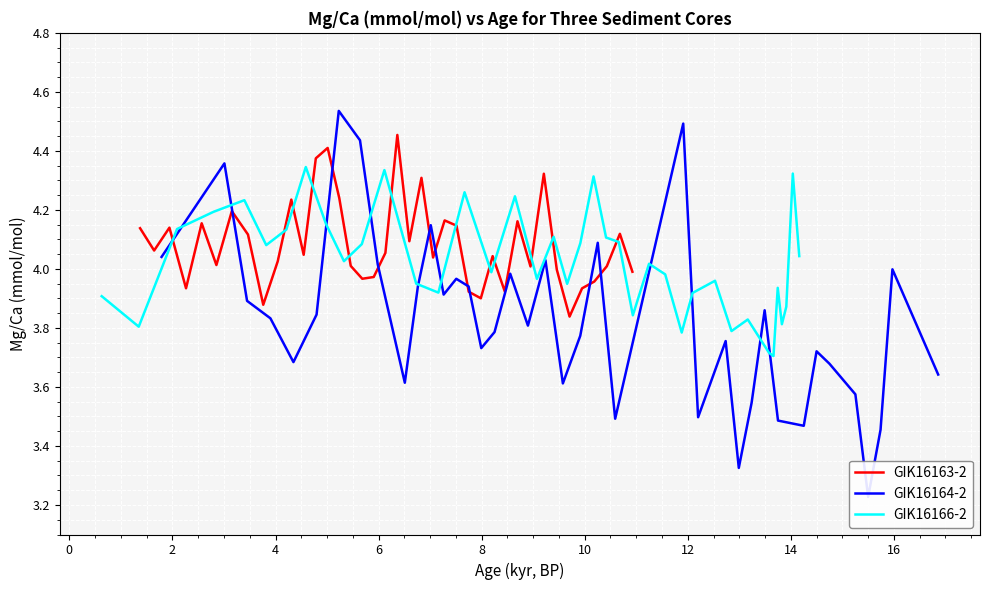

What is the value of the GIK16166-2 point at the 14th from the left?

3.9